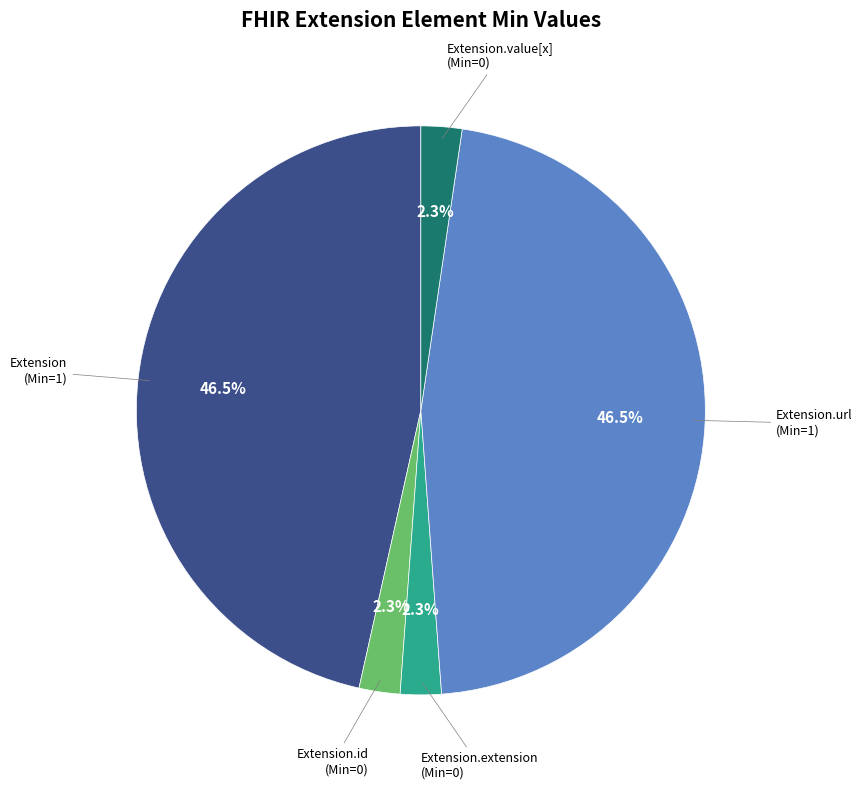

To the nearest percent, what is the average slice percentage?

20%